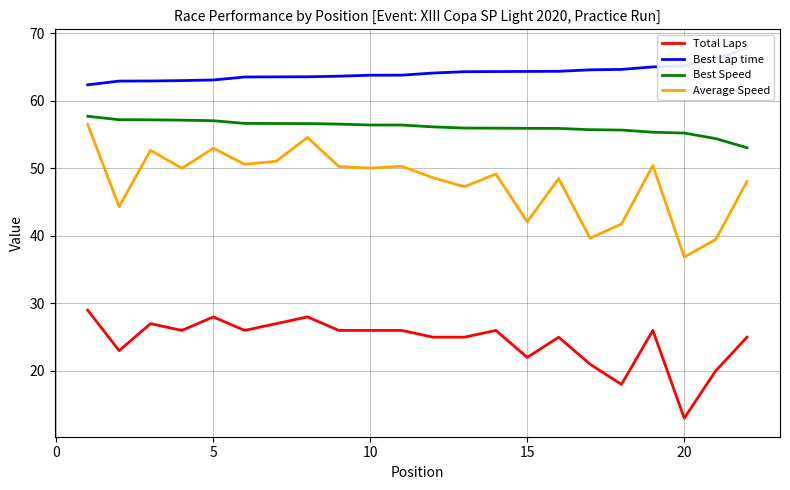

The Best Speed series shows 90.0 at 5. True or false?

False